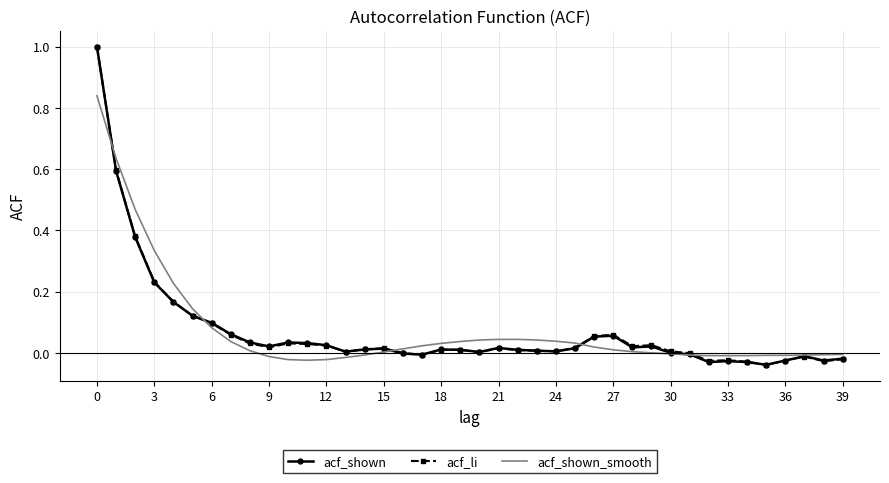

What is the greatest value displayed?

1.0